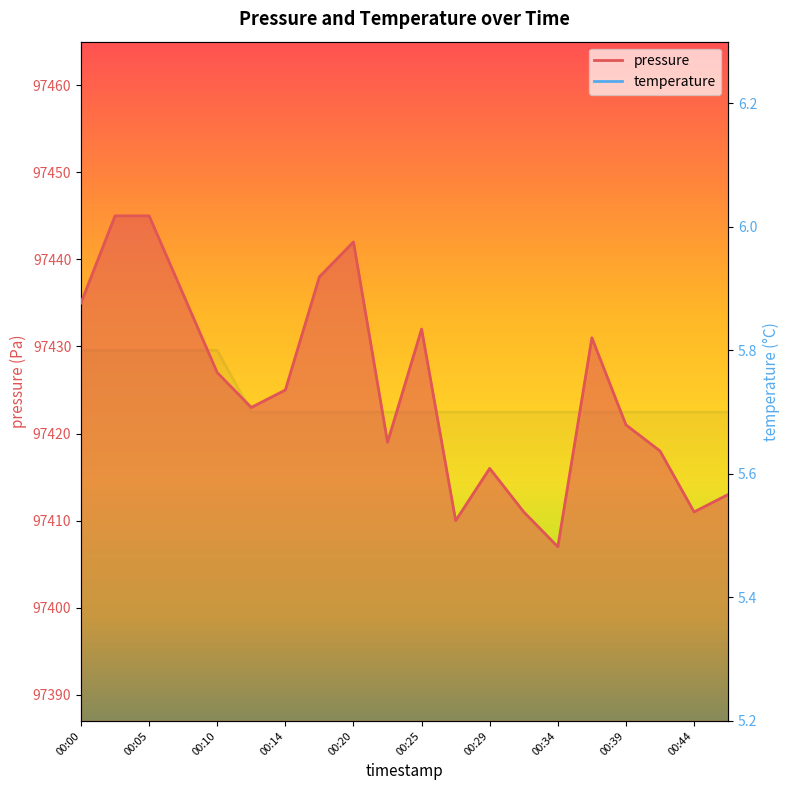

True or false: pressure has a value of 50239.6 at 00:17.

False